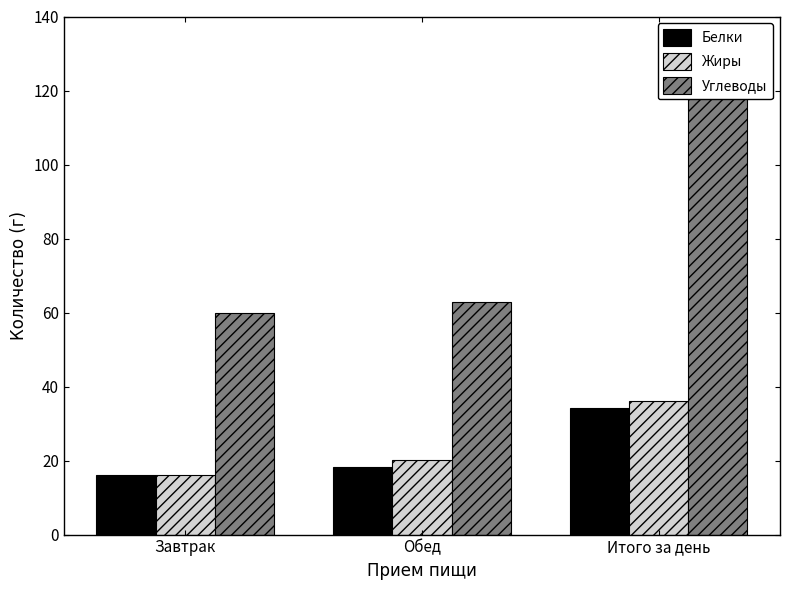

Read the Углеводы value at Завтрак.

59.9